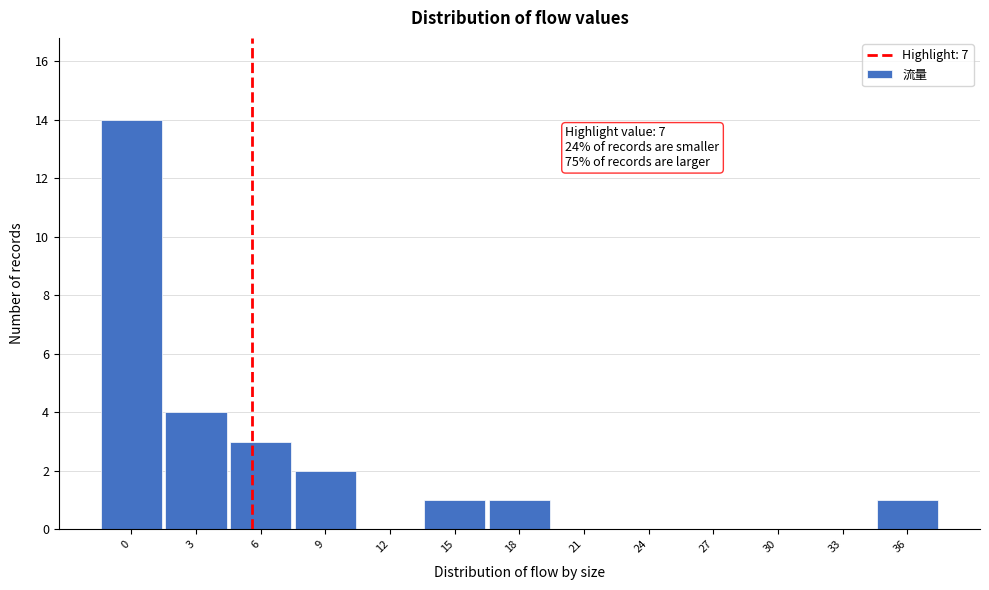

Reading left to right, extract all data points from this chart.

0=14	3=4	6=3	9=2	12=0	15=1	18=1	21=0	24=0	27=0	30=0	33=0	36=1